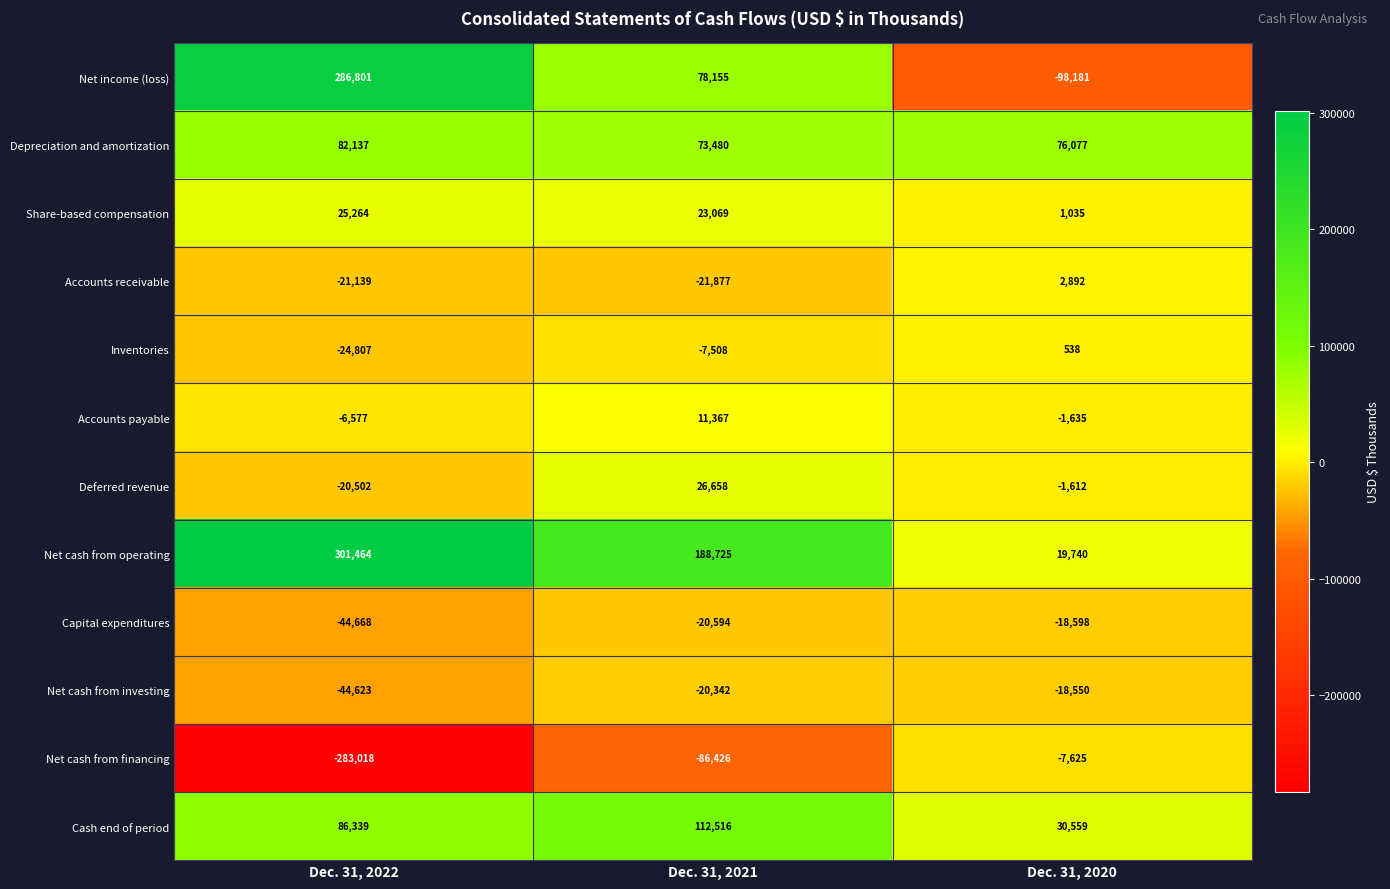

What is the smallest value displayed?

-283018